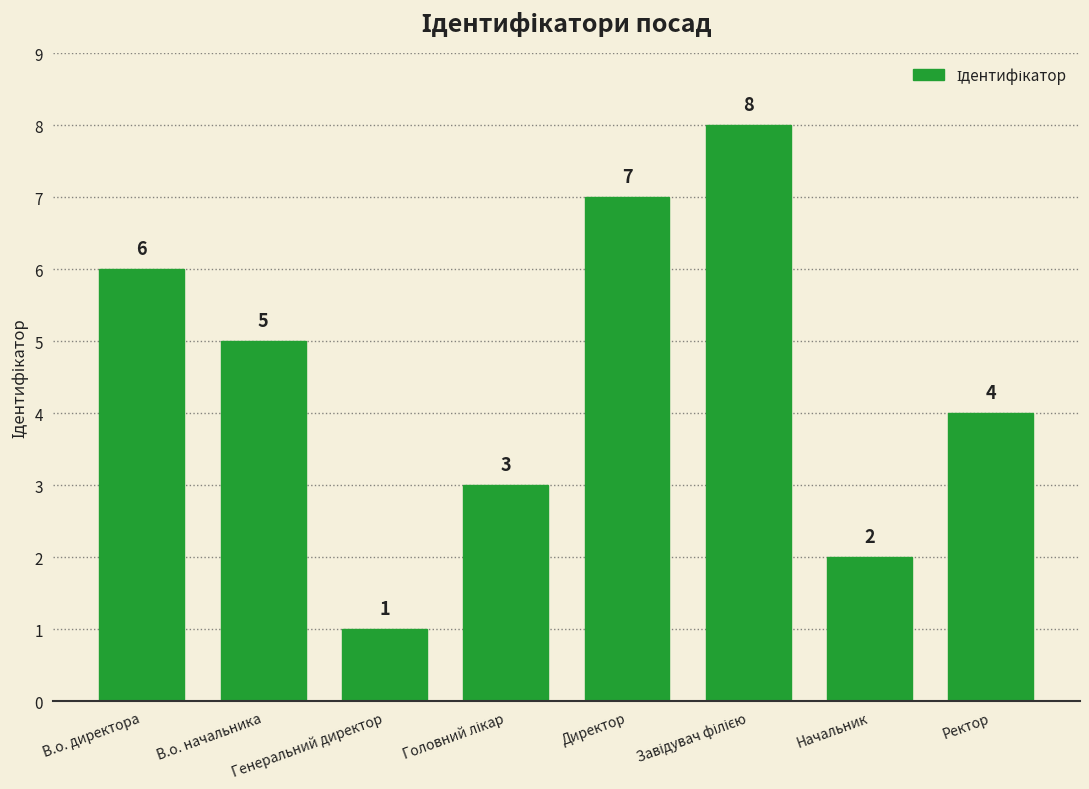

Count the number of data series in this chart.

1